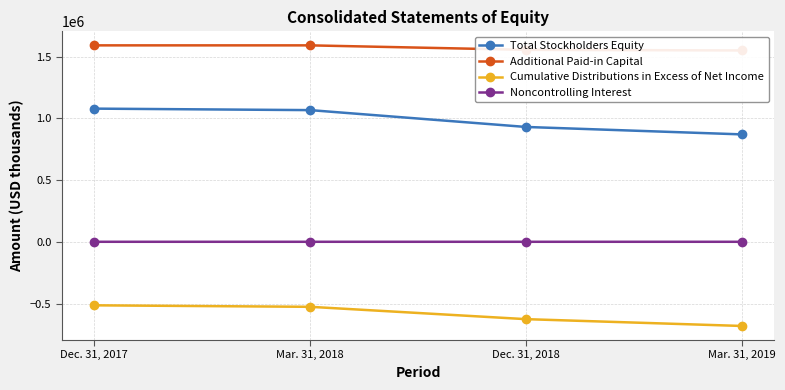

Which has a higher value, Dec. 31, 2018 or Mar. 31, 2019?

Dec. 31, 2018